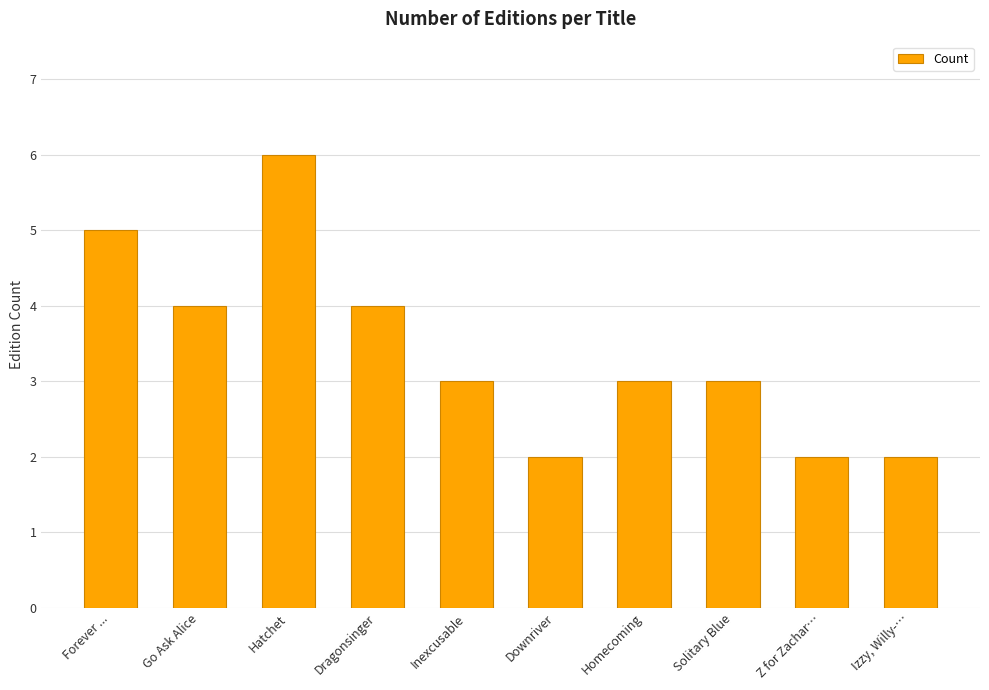

Reading right to left, transcribe all the data shown in this chart.

2	2	3	3	2	3	4	6	4	5